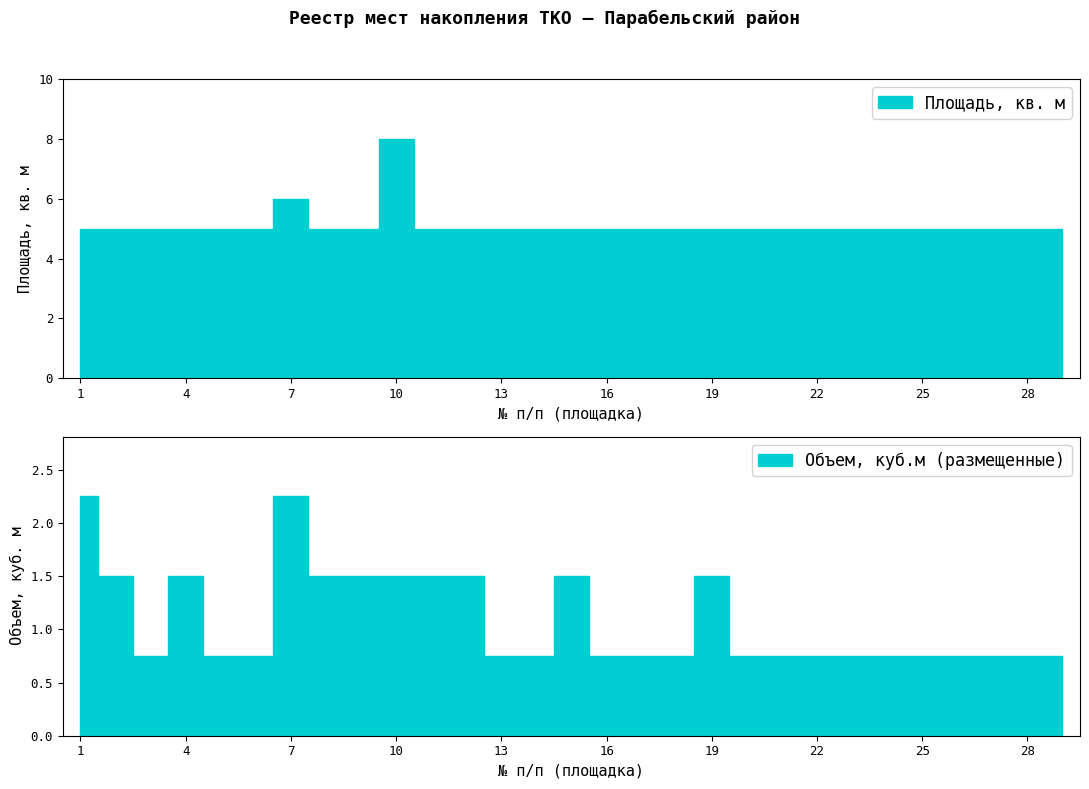

How many interior local peaks does the Объем, куб.м (размещенные) series have?

4